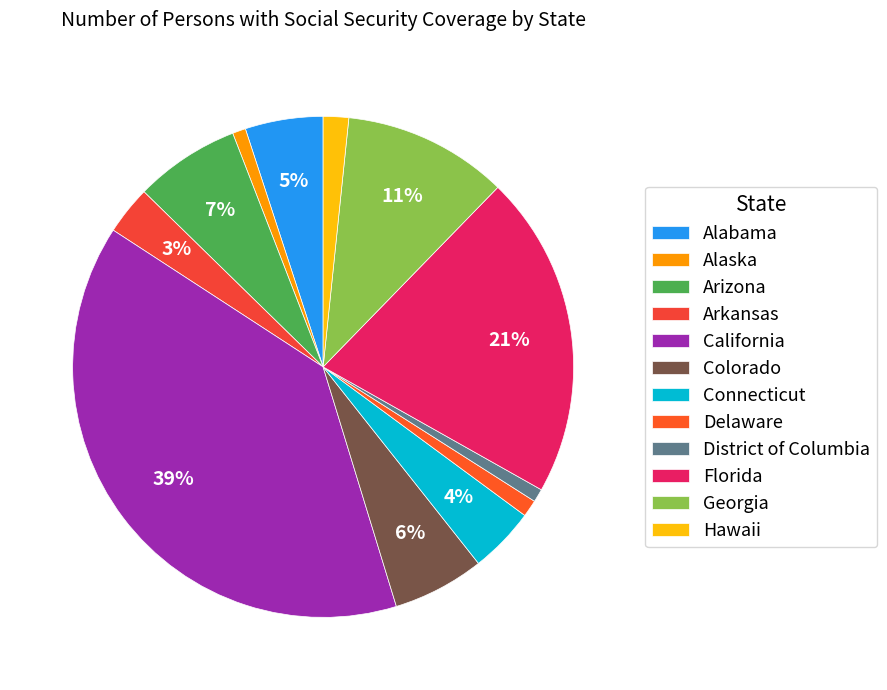

Which has a higher value, California or Alabama?

California